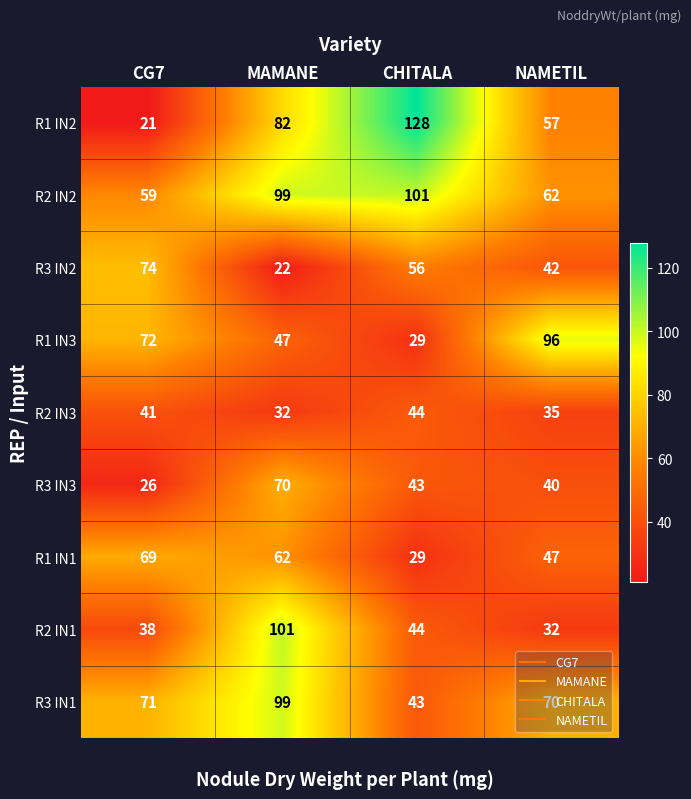

What is the greatest value displayed?

128